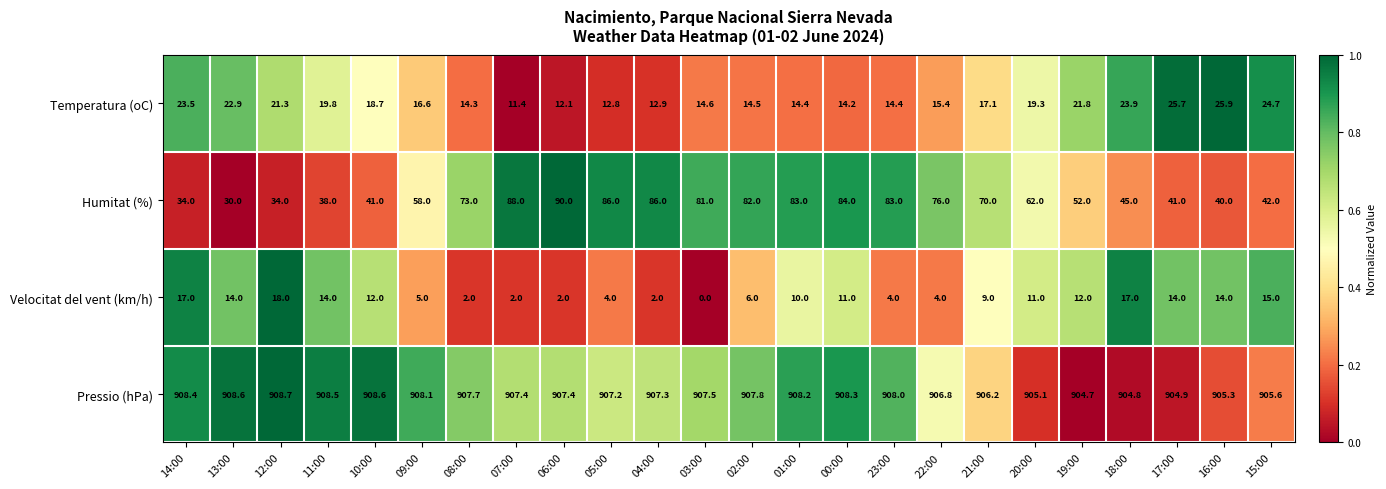

Which series has the largest total across all categories?

Pressio (hPa)